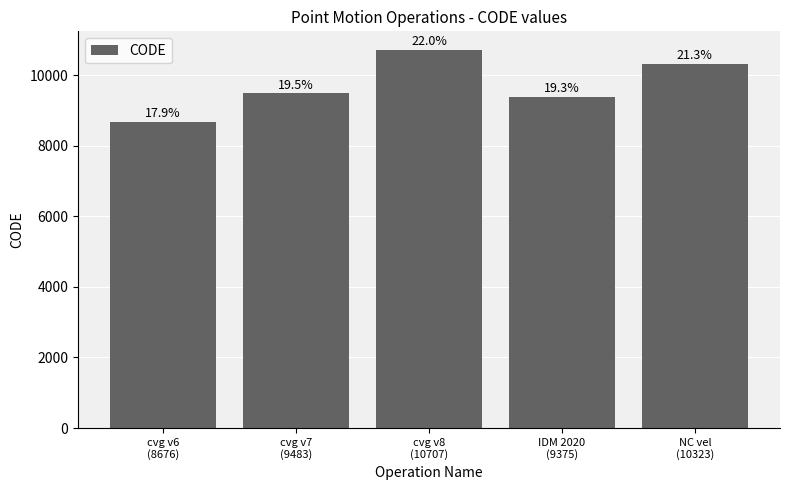

What is the difference between the maximum and minimum values?

2031